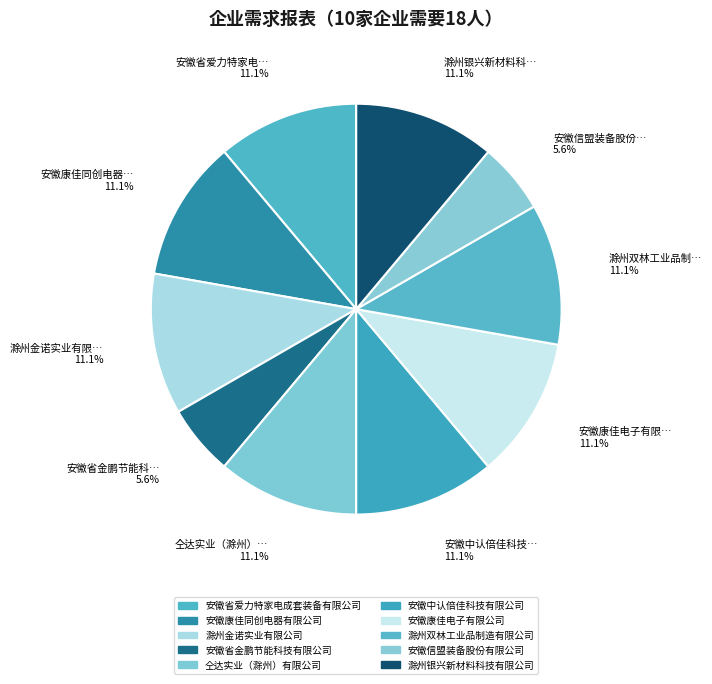

What percentage is NOT represented by 安徽省金鹏节能科技有限公司?

94.4%